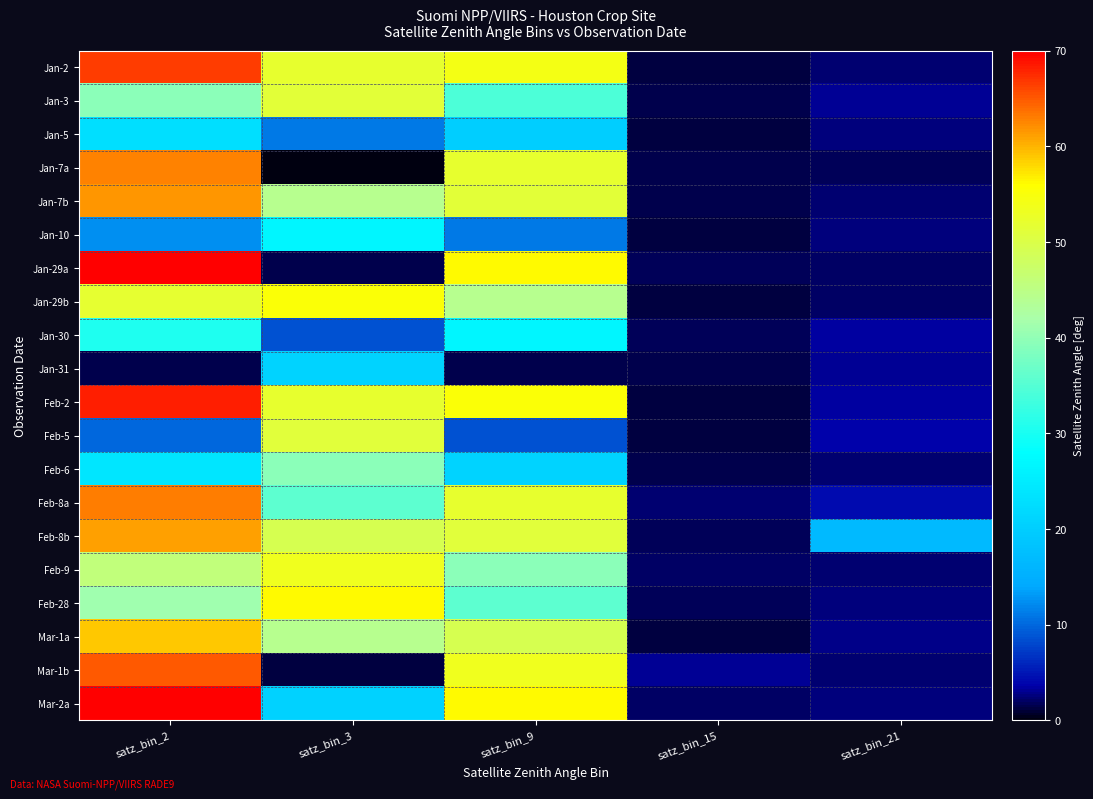

At how many categories does at least one series exceed 4?

4